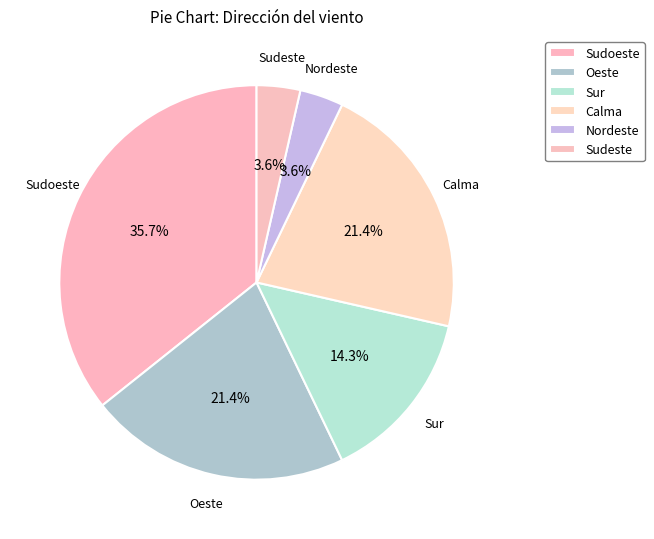

What portion of the pie excludes Oeste?

78.6%